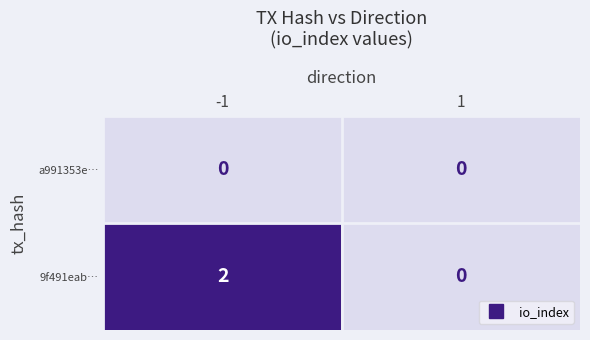

Rank the series by their average value, from highest to lowest.

9f491eab…, a991353e…